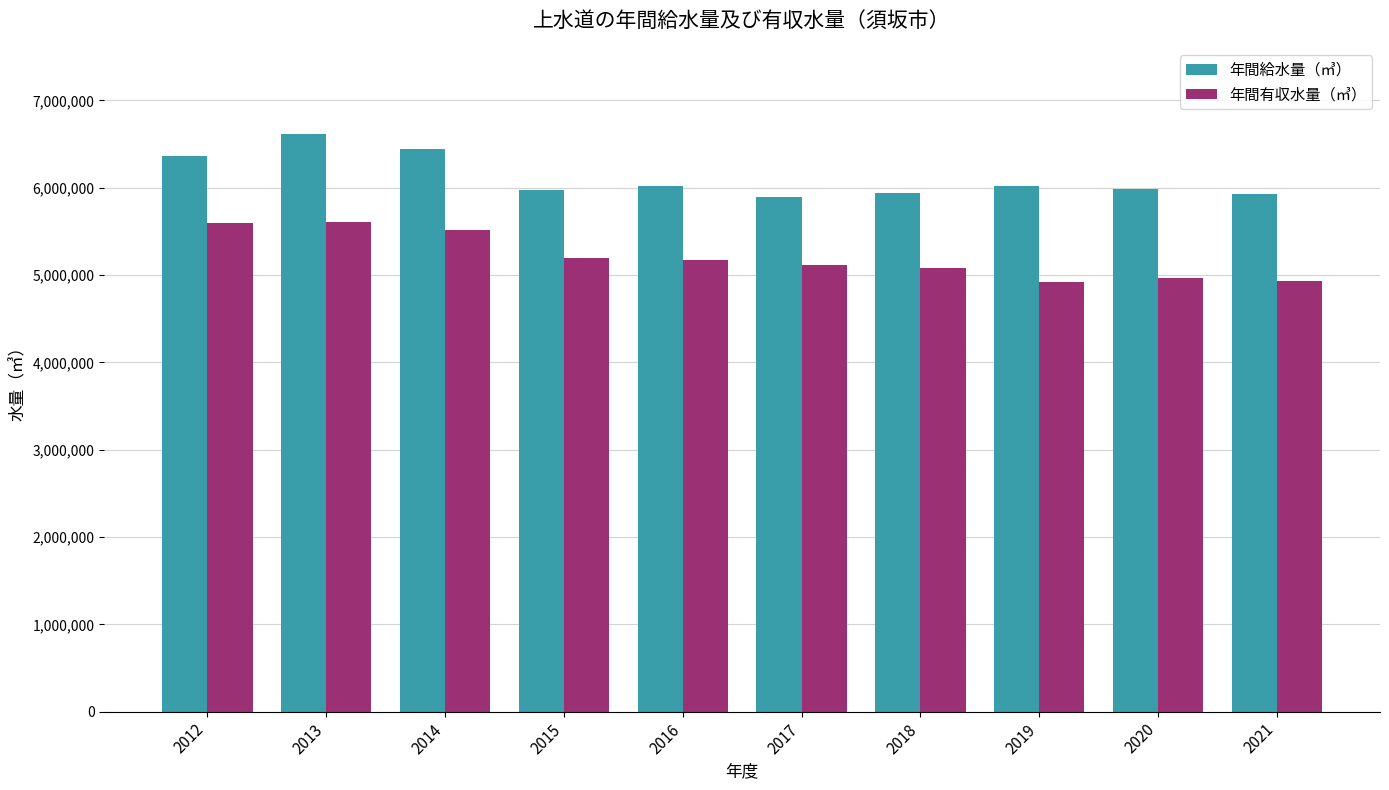

What is the minimum value shown in the chart?

4915385